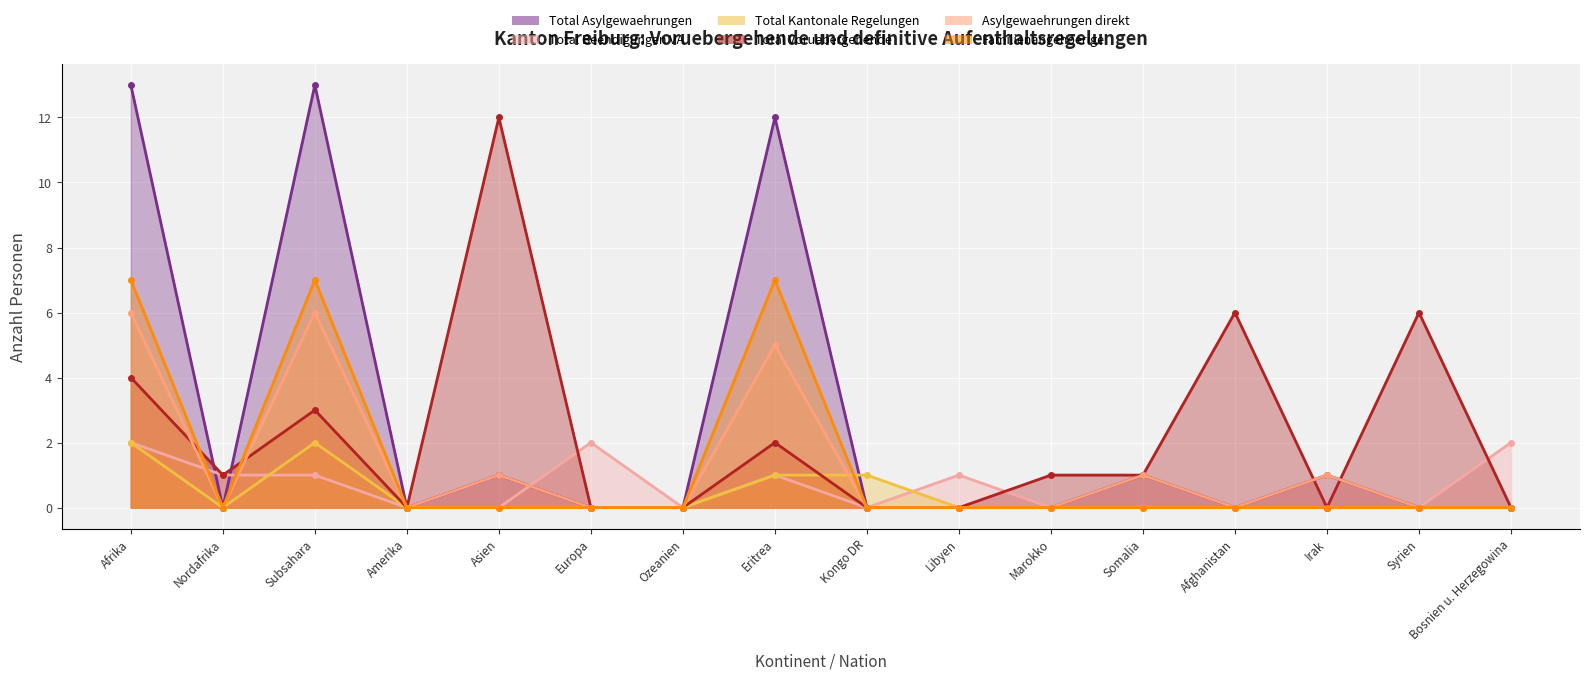

The Asylgewaehrungen direkt series shows 0 at Bosnien u. Herzegowina. True or false?

True